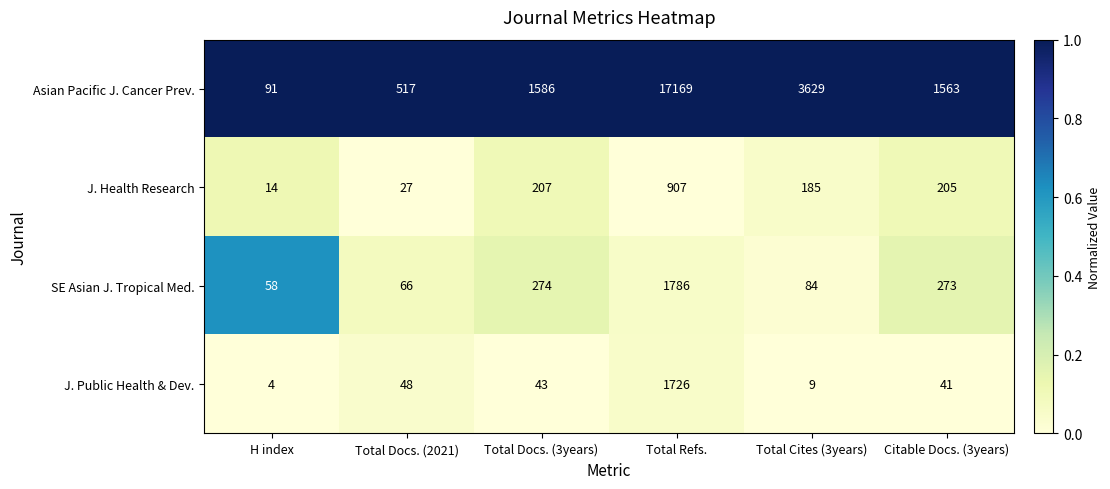

Which series changed the most between Total Docs. (3years) and Citable Docs. (3years)?

Asian Pacific J. Cancer Prev.